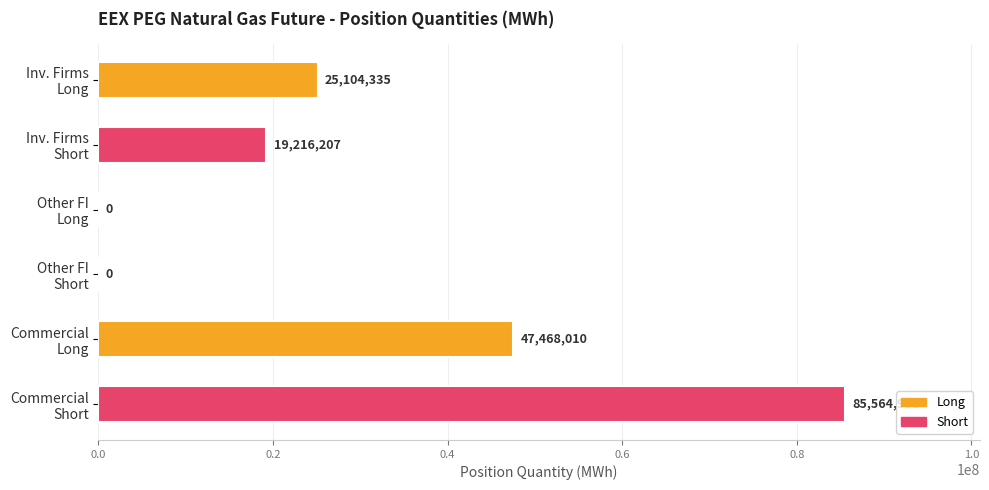

What is the greatest value displayed?

85564906